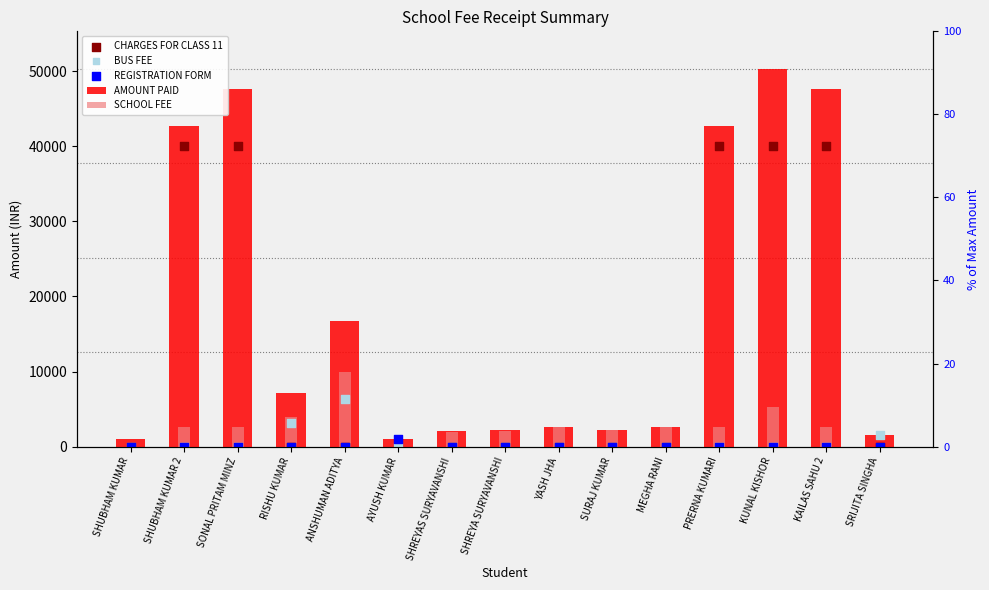

What are all the series names shown in the legend?

AMOUNT PAID, SCHOOL FEE, CHARGES FOR CLASS 11, BUS FEE, REGISTRATION FORM